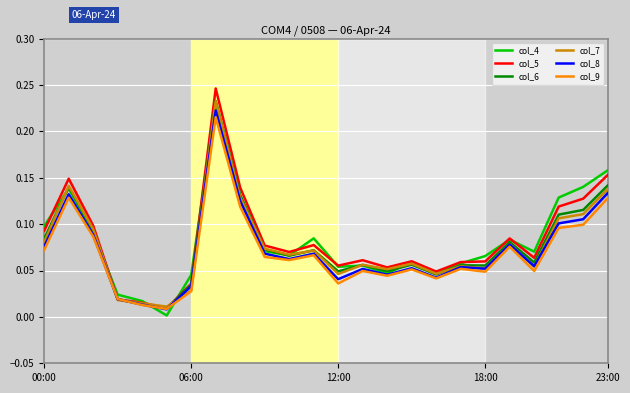

Which series has the widest spread of values?

col_5